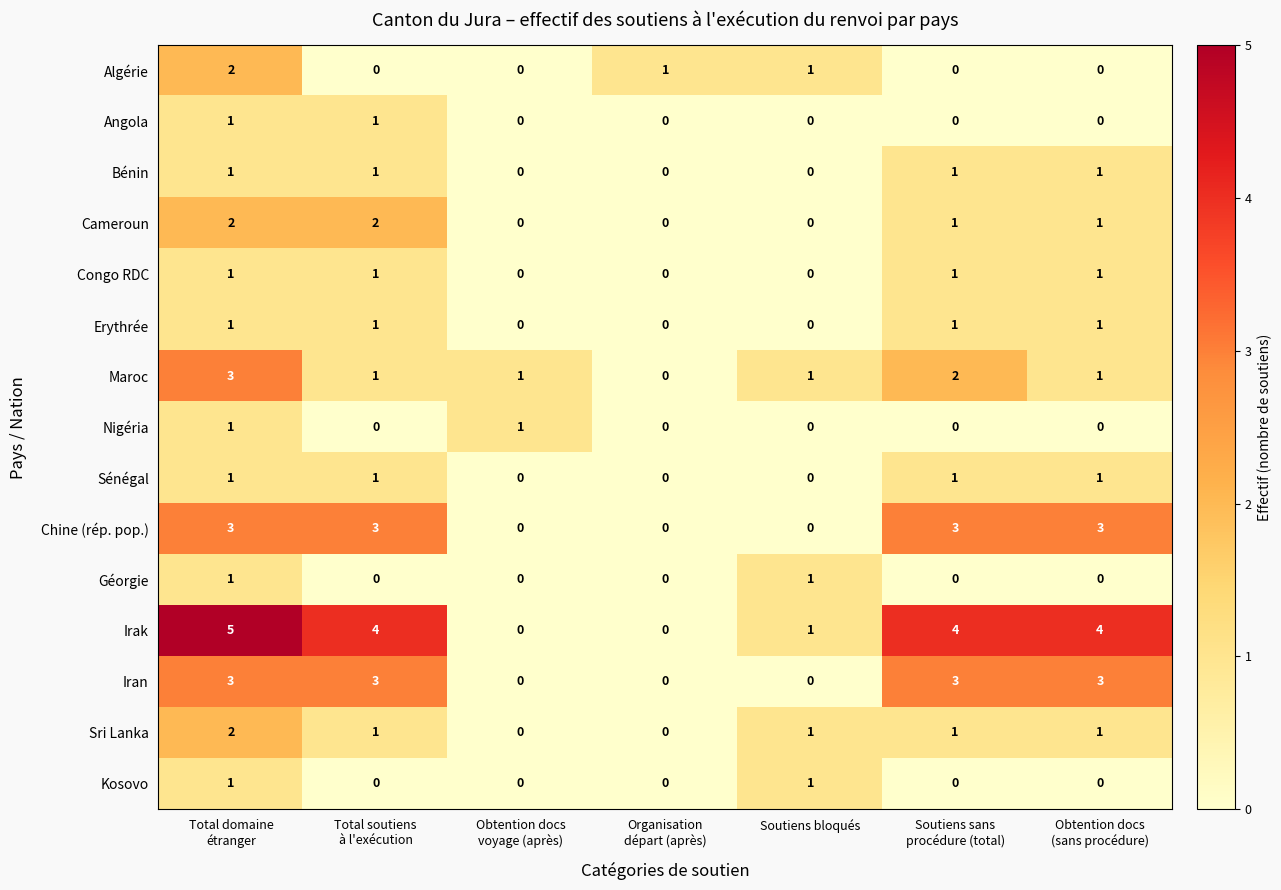

Read the Chine (rép. pop.) value at Soutiens sans procédure (total).

3